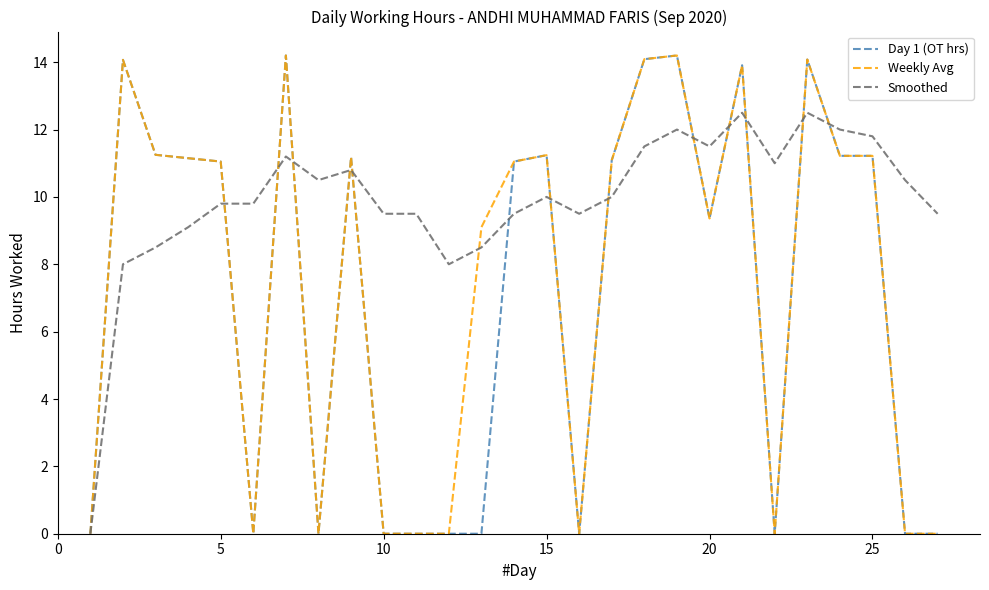

Which series has the largest total across all categories?

Smoothed